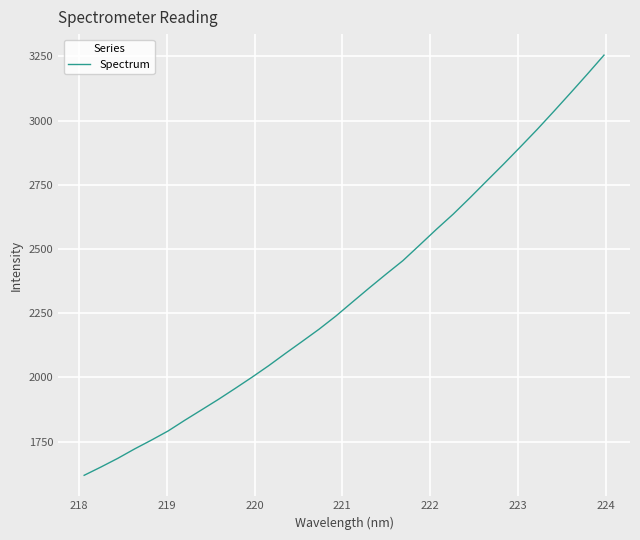

What is the minimum value shown in the chart?

1618.8